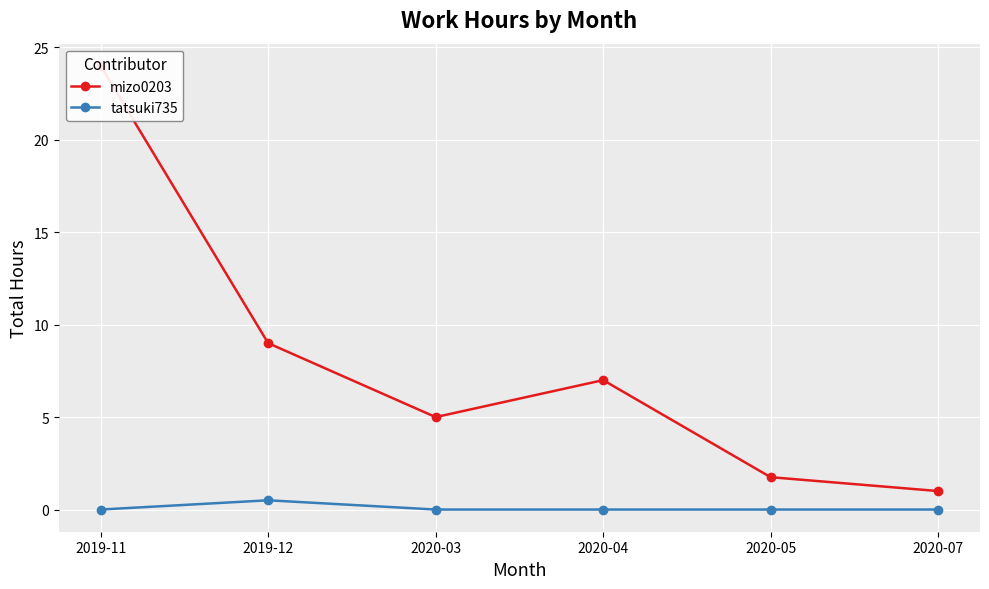

What is the label of the 3rd point from the right?

2020-04